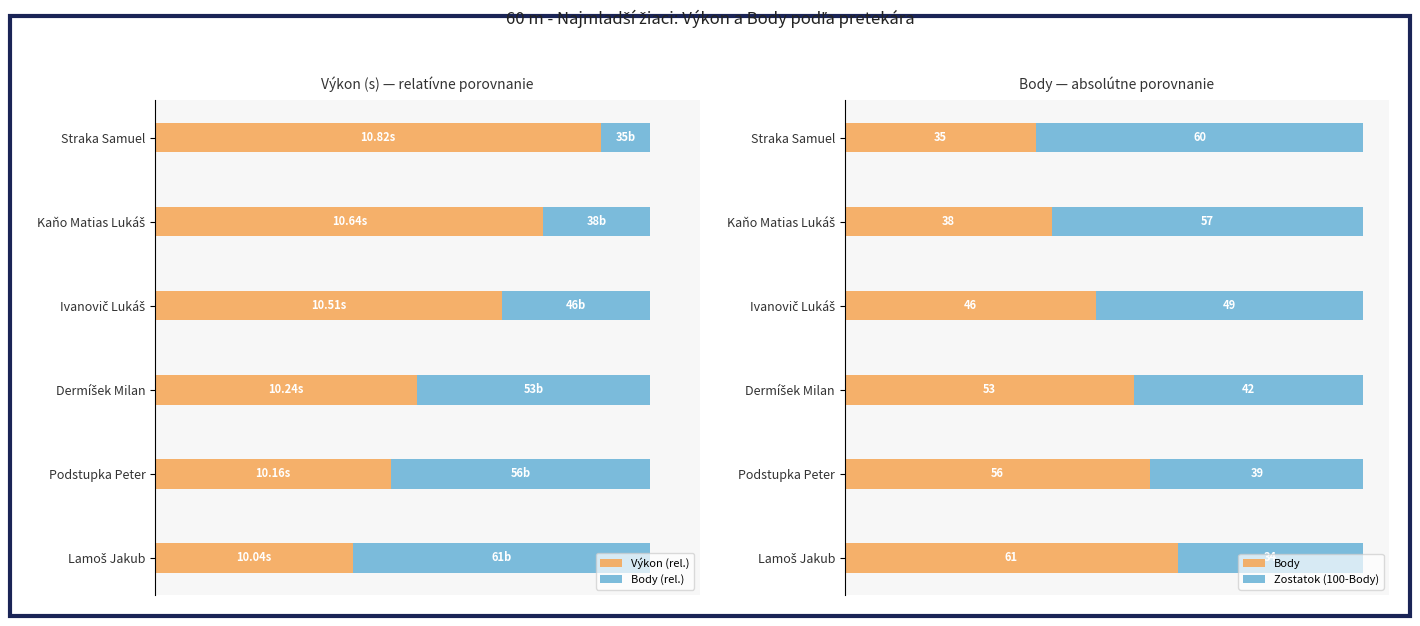

Which category has the lowest value in the Body series?

Straka Samuel